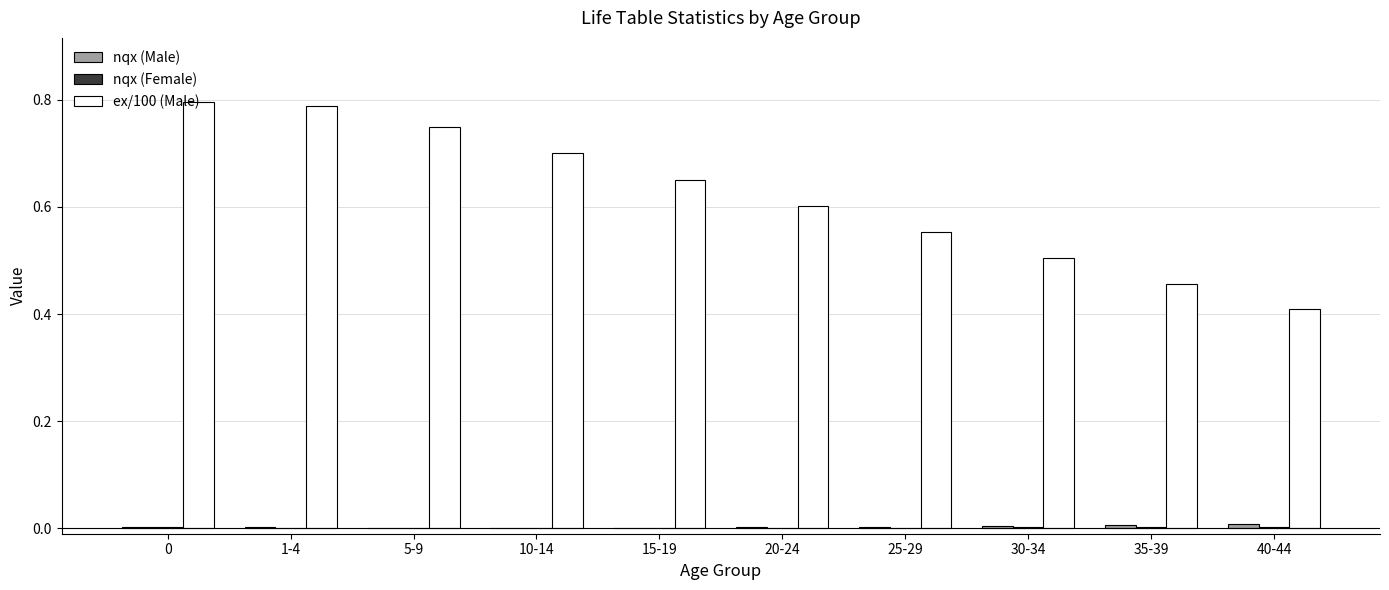

Which series has the largest total across all categories?

ex/100 (Male)